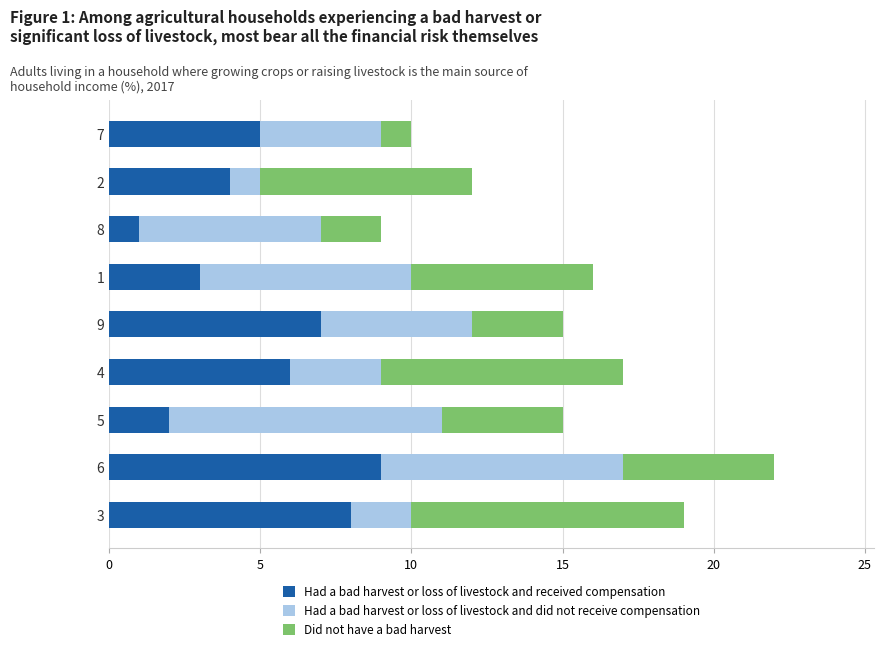

How many Had a bad harvest or loss of livestock and received compensation values are between 3 and 7?

5